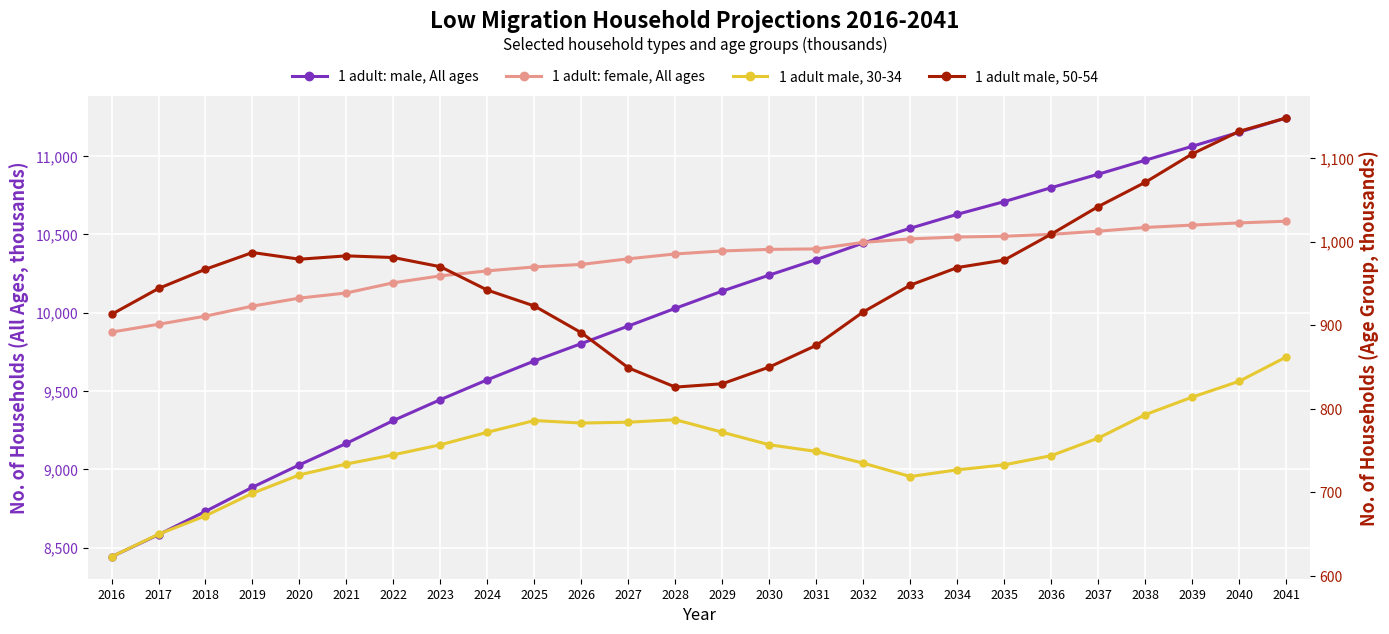

What is the difference between the maximum and second lowest values in the 1 adult male, 30-34 series?

212